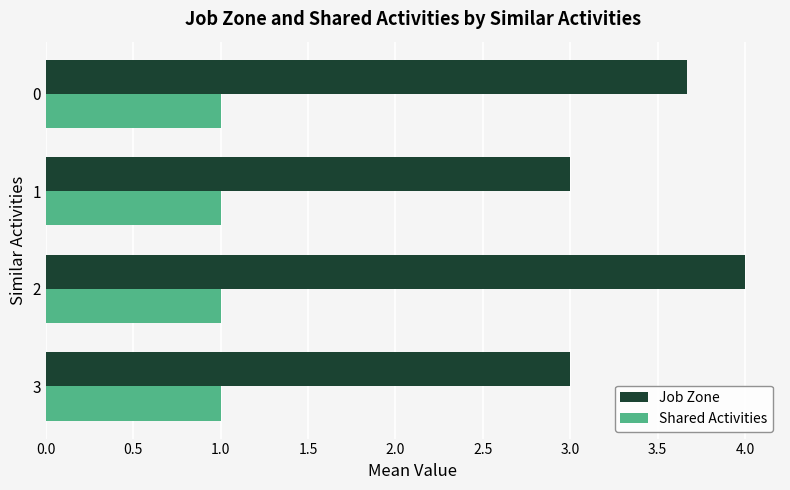

List the series in order of their overall mean, lowest first.

Shared Activities, Job Zone